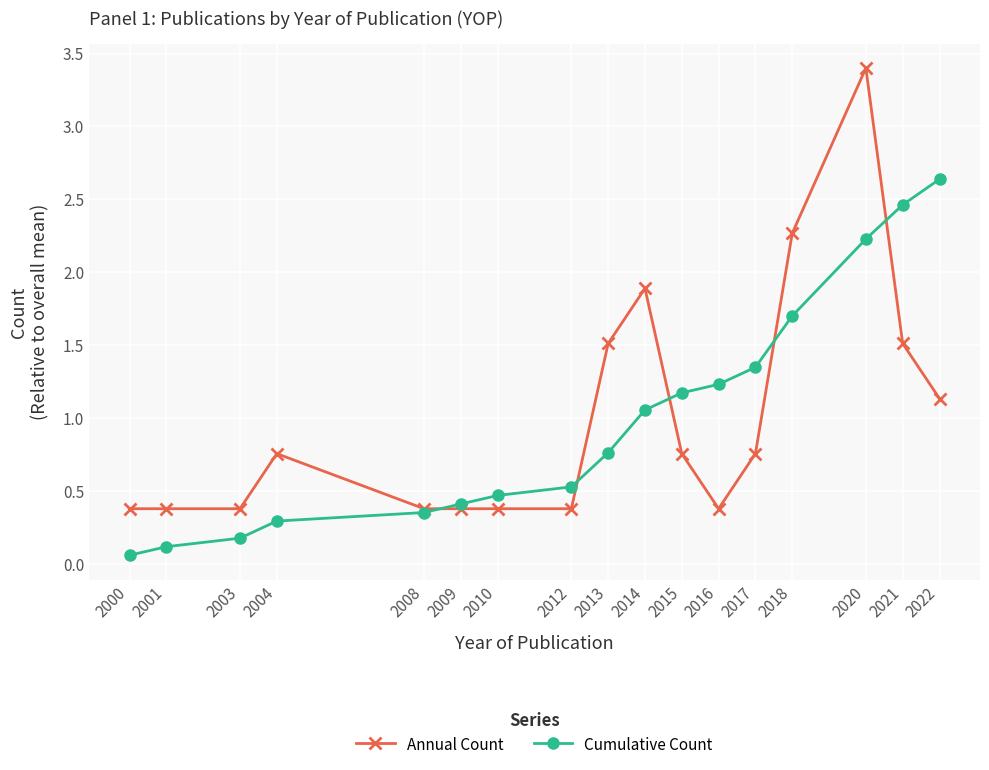

The Cumulative Count series shows 1.1 at 2014. True or false?

True